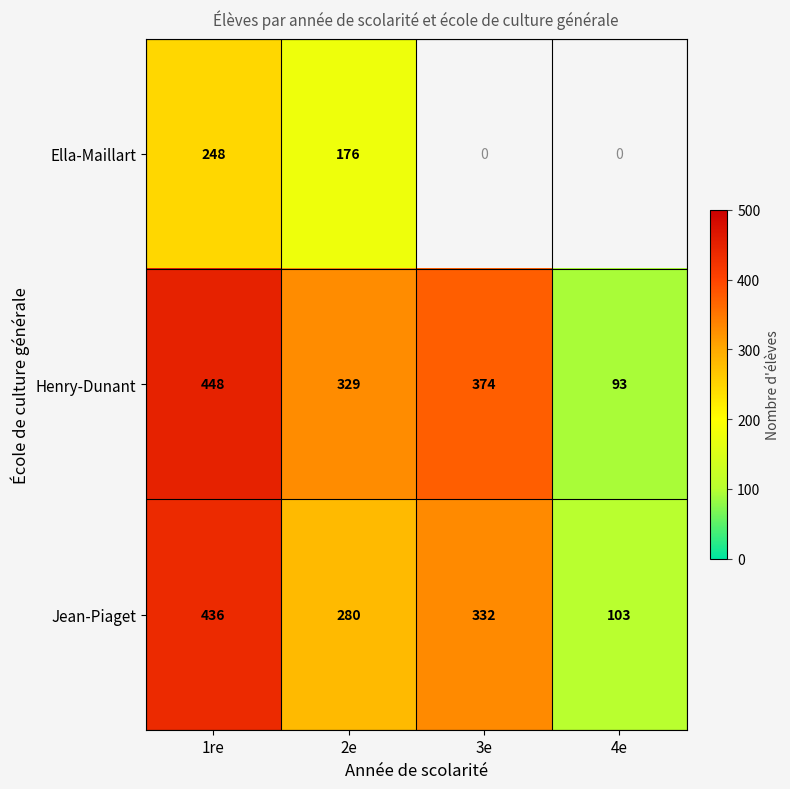

Where does the Henry-Dunant series first go above 374?

1re